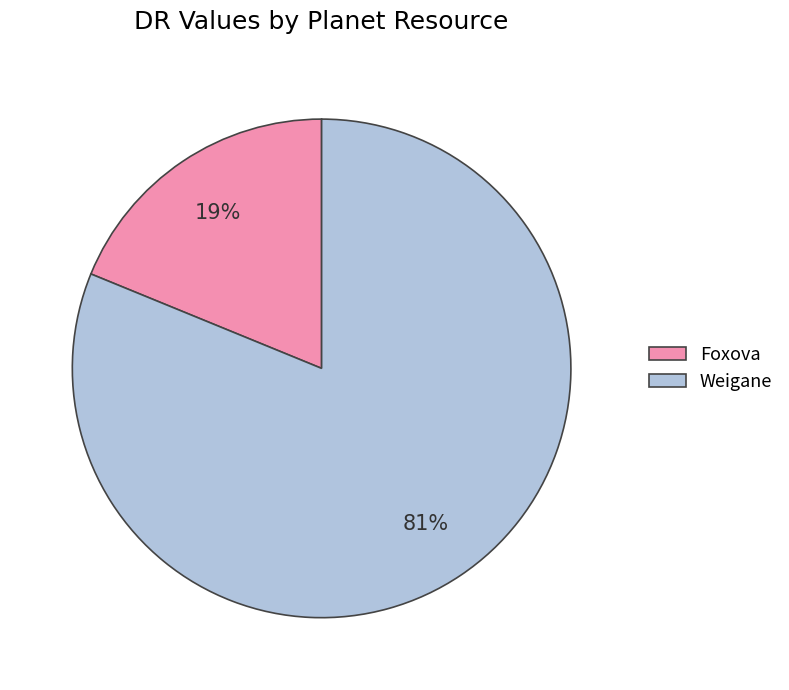

To the nearest percent, what is the average slice percentage?

50%